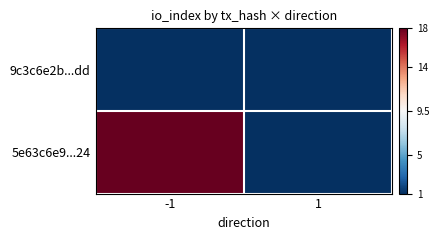

Reading left to right, transcribe all the data shown in this chart.

9c3c6e2b...dd: -1=1	1=1
5e63c6e9...24: -1=18	1=1